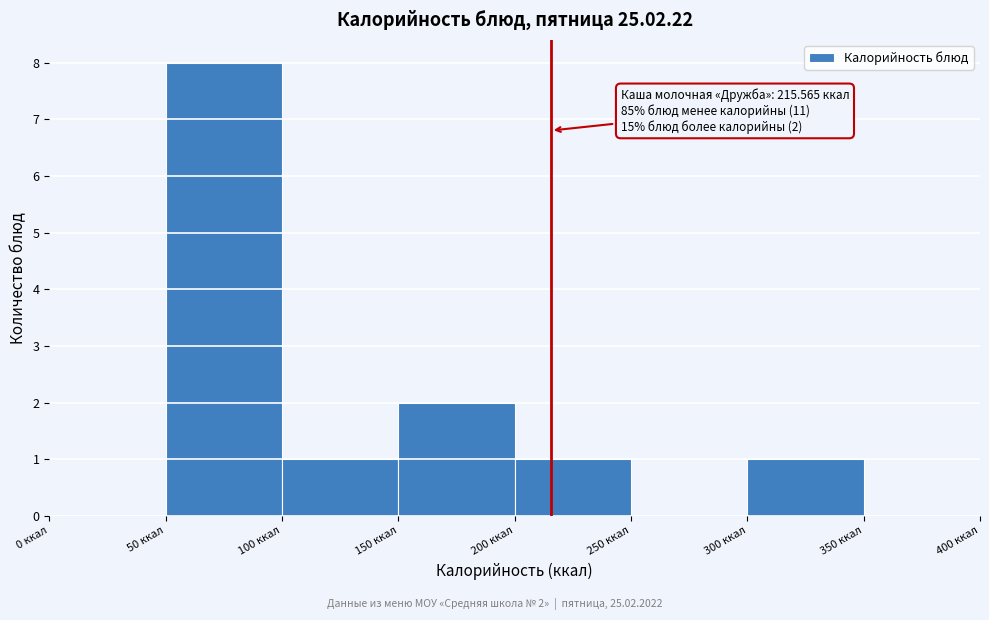

Which range on the x-axis has the tallest bar?

50 to 100